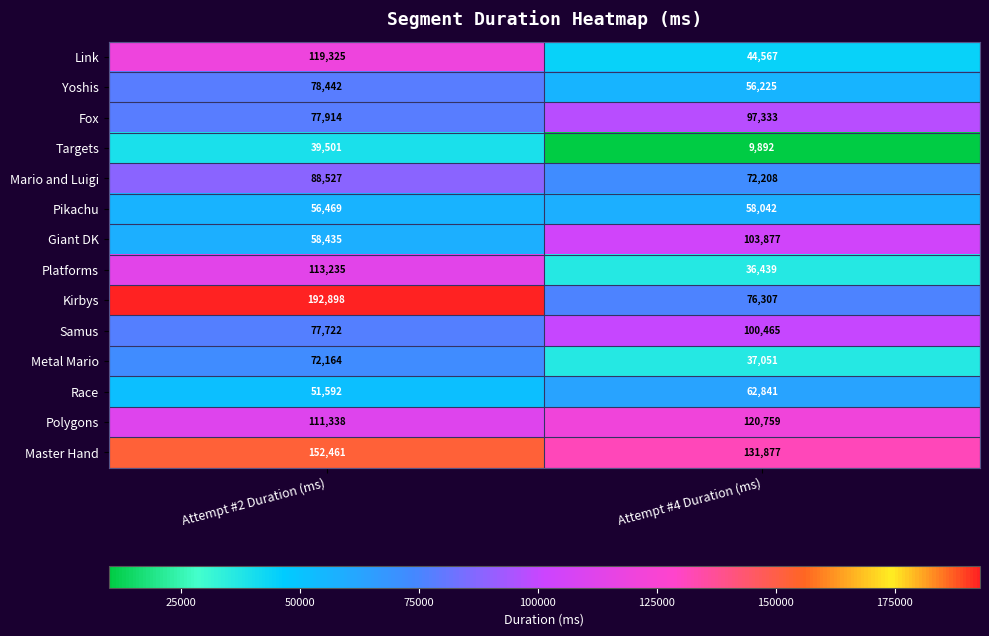

Which series changed the most between Attempt #2 Duration (ms) and Attempt #4 Duration (ms)?

Kirbys